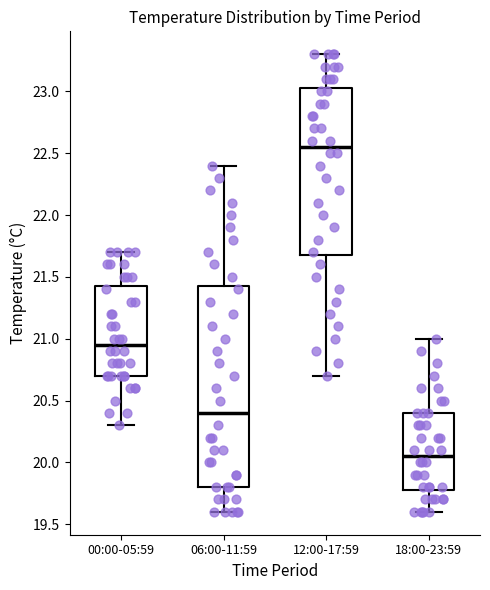

Which box's median line is the lowest?

18:00-23:59